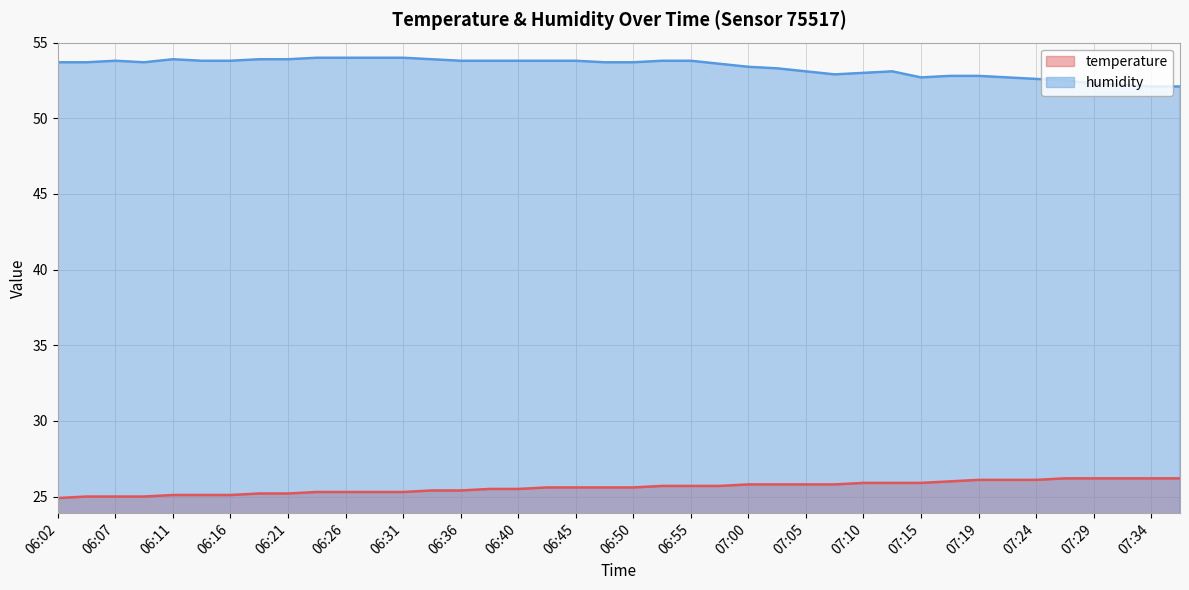

True or false: temperature has a value of 25.5 at 06:38.

True